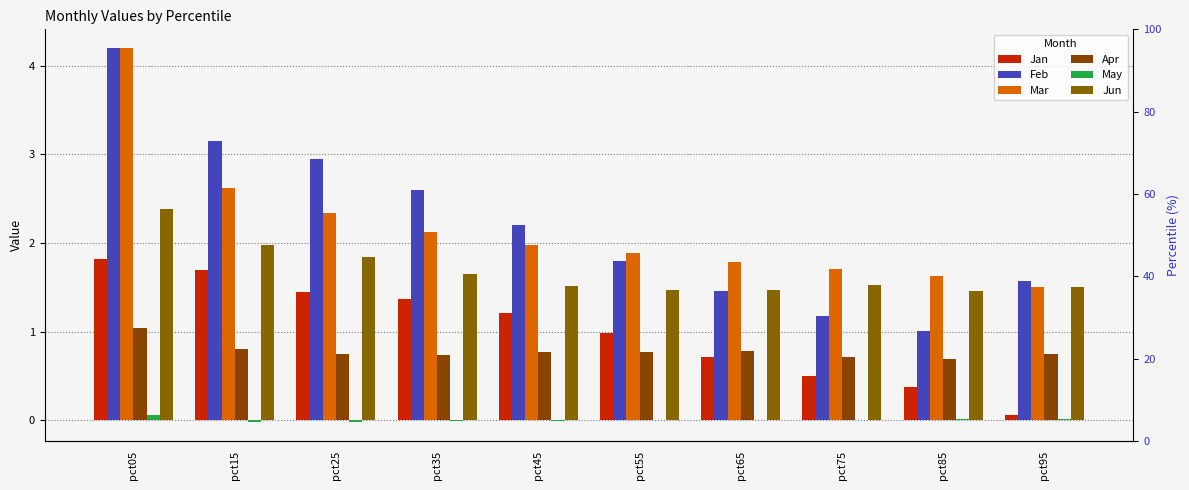

What is the difference between the maximum and minimum values in the Jun series?

0.9